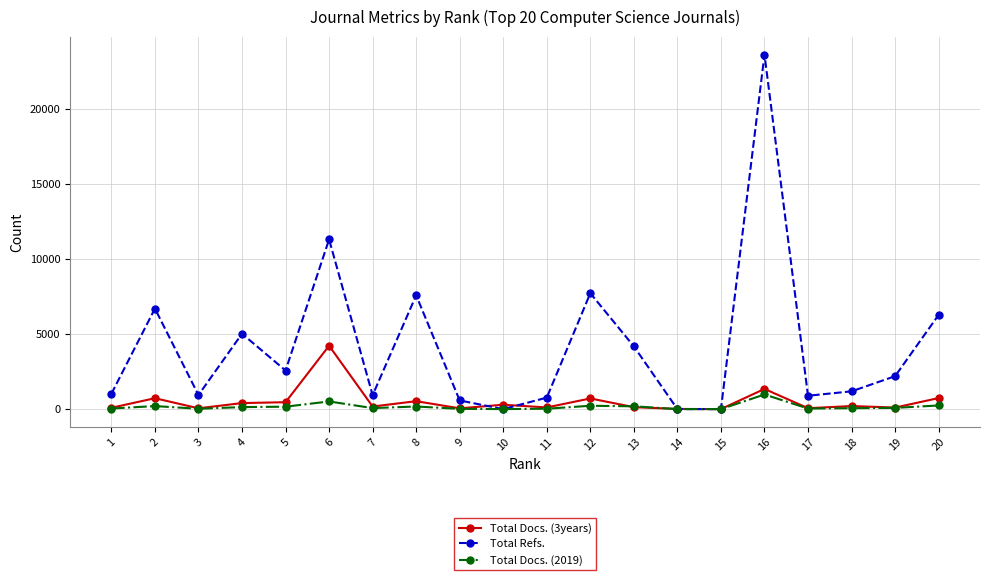

What is the average value of the Total Refs. series?

4168